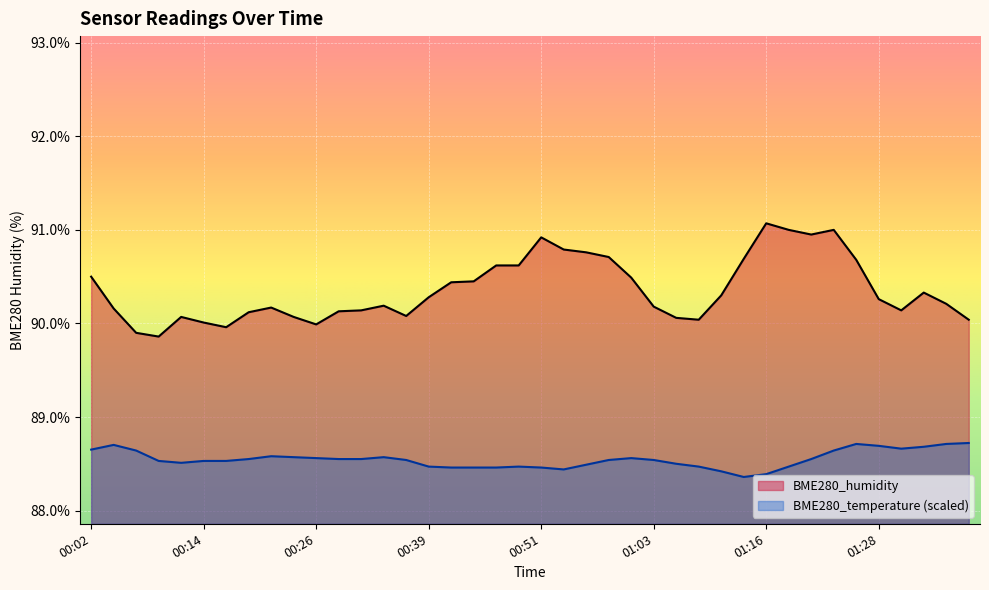

Reading left to right, extract all data points from this chart.

BME280_humidity: 00:02=90.5	00:04=90.2	00:07=89.9	00:09=89.9	00:12=90.1	00:14=90.0	00:17=90.0	00:19=90.1	00:21=90.2	00:24=90.1	00:26=90.0	00:29=90.1	00:31=90.1	00:34=90.2	00:36=90.1	00:39=90.3	00:41=90.4	00:44=90.5	00:46=90.6	00:49=90.6	00:51=90.9	00:53=90.8	00:56=90.8	00:58=90.7	01:01=90.5	01:03=90.2	01:06=90.1	01:08=90.0	01:11=90.3	01:13=90.7	01:16=91.1	01:18=91.0	01:21=91.0	01:23=91.0	01:25=90.7	01:28=90.3	01:30=90.1	01:33=90.3	01:35=90.2	01:38=90.0
BME280_temperature: 00:02=88.7	00:04=88.7	00:07=88.6	00:09=88.5	00:12=88.5	00:14=88.5	00:17=88.5	00:19=88.6	00:21=88.6	00:24=88.6	00:26=88.6	00:29=88.6	00:31=88.6	00:34=88.6	00:36=88.5	00:39=88.5	00:41=88.5	00:44=88.5	00:46=88.5	00:49=88.5	00:51=88.5	00:53=88.4	00:56=88.5	00:58=88.5	01:01=88.6	01:03=88.5	01:06=88.5	01:08=88.5	01:11=88.4	01:13=88.4	01:16=88.4	01:18=88.5	01:21=88.6	01:23=88.6	01:25=88.7	01:28=88.7	01:30=88.7	01:33=88.7	01:35=88.7	01:38=88.7